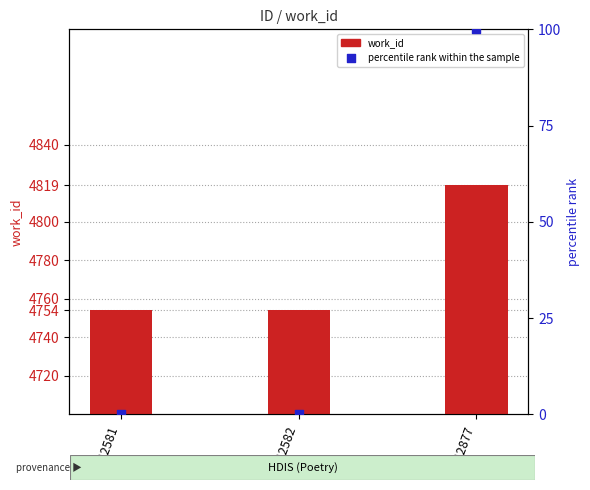

Which series reaches the maximum Y coordinate?

work_id